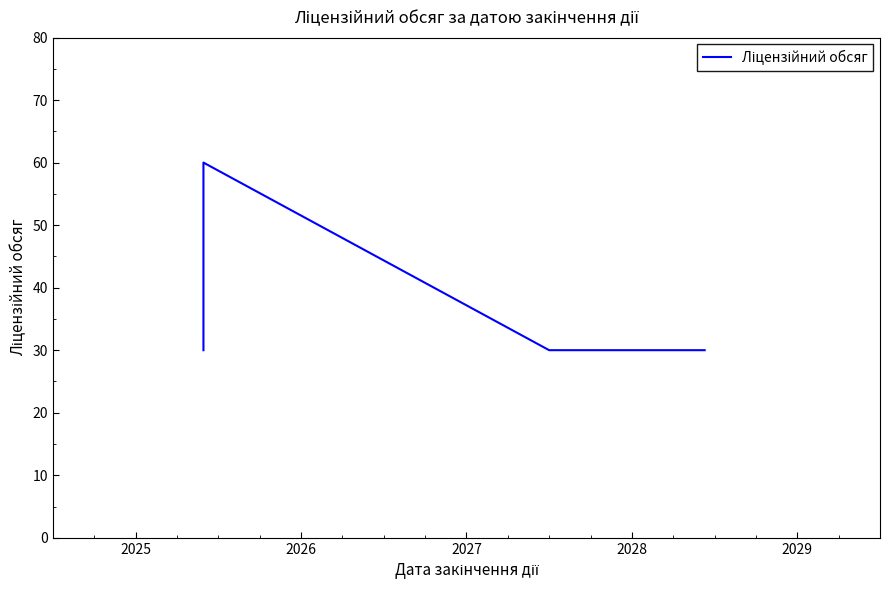

Is this an area chart (filled region under the line)?

No